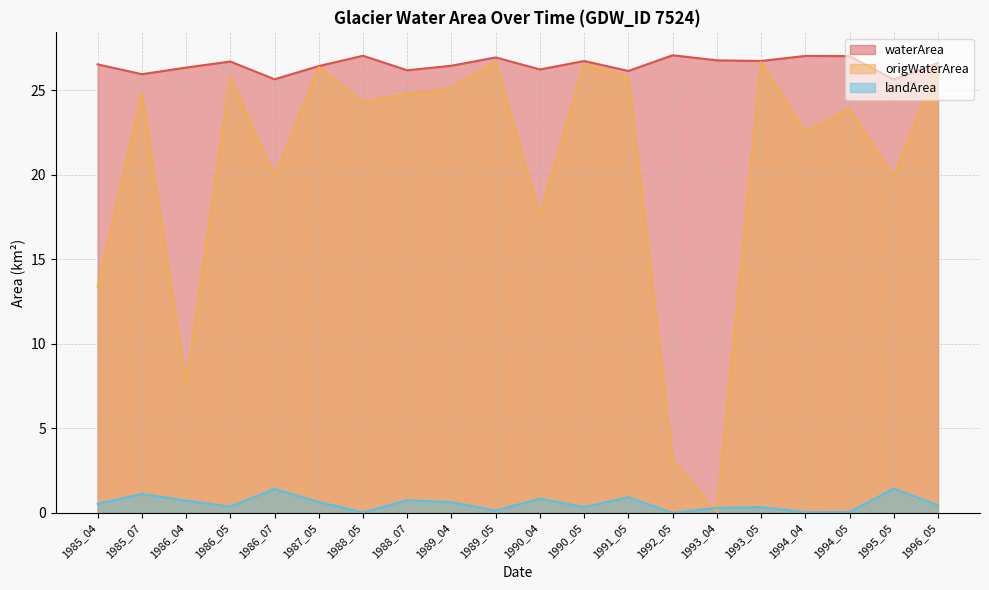

Is it true that waterArea equals 5.7 at 1992_05?

False